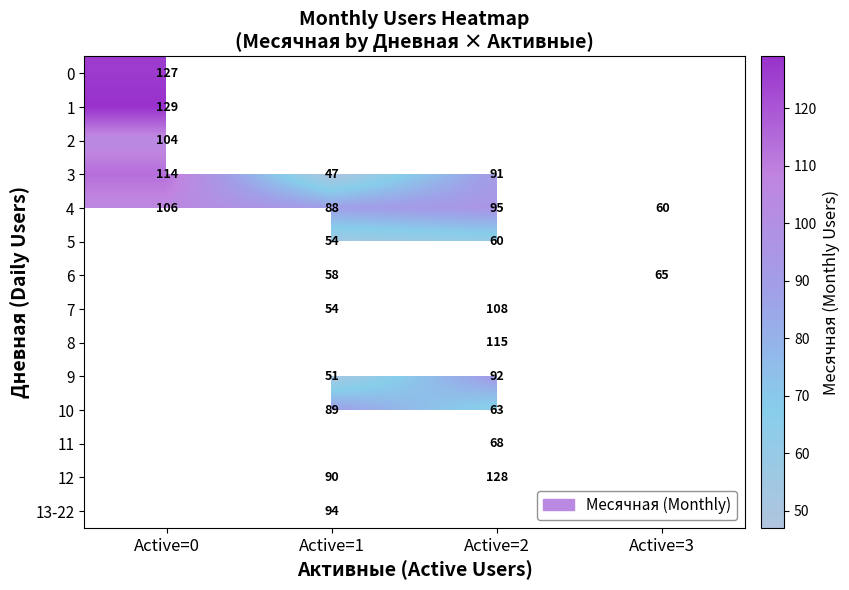

Which series has the widest spread of values?

3